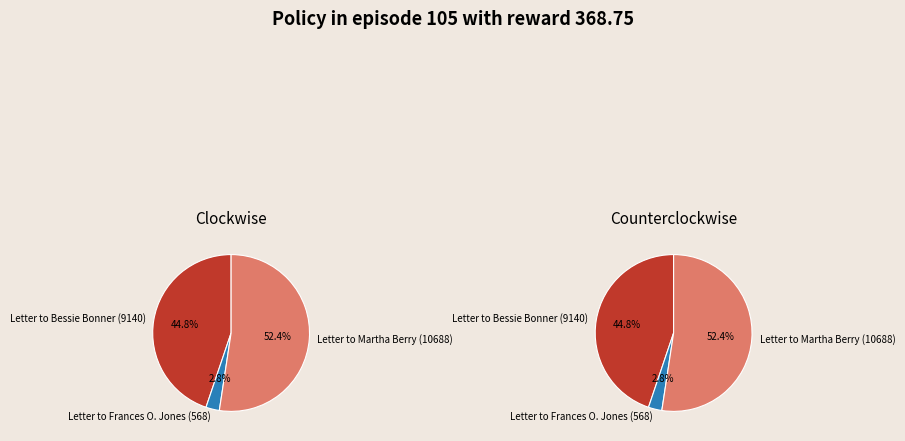

To the nearest percent, what is the combined percentage of Letter to Frances O. Jones (568) and Letter to Martha Berry (10688)?

55%